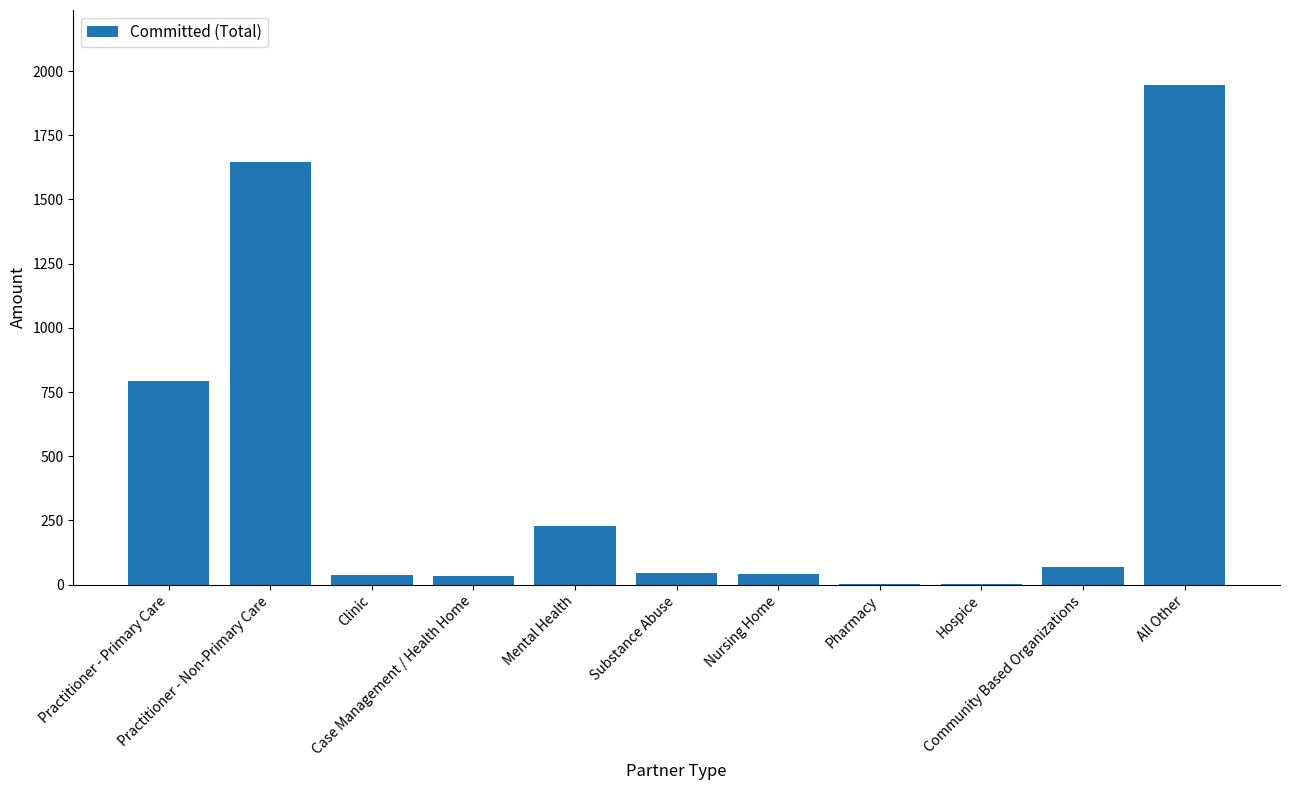

True or false: the data shows 795 at Practitioner - Primary Care.

True